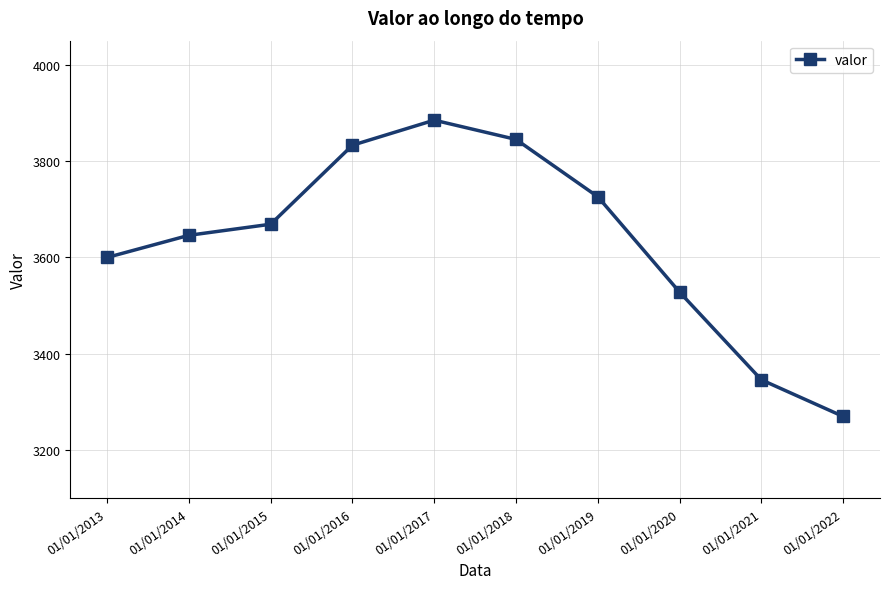

Reading left to right, what are all the values shown in this chart?

01/01/2013=3600	01/01/2014=3646	01/01/2015=3669	01/01/2016=3833	01/01/2017=3885	01/01/2018=3845	01/01/2019=3726	01/01/2020=3528	01/01/2021=3346	01/01/2022=3270